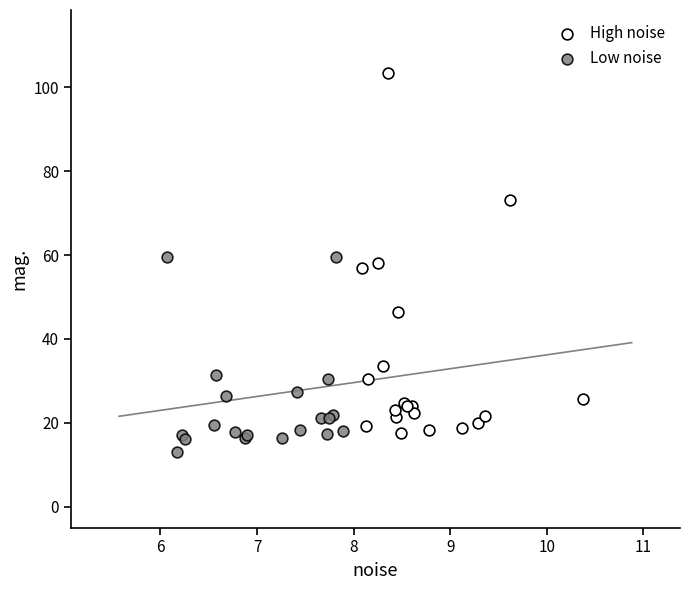

Which series reaches the maximum Y coordinate?

High noise